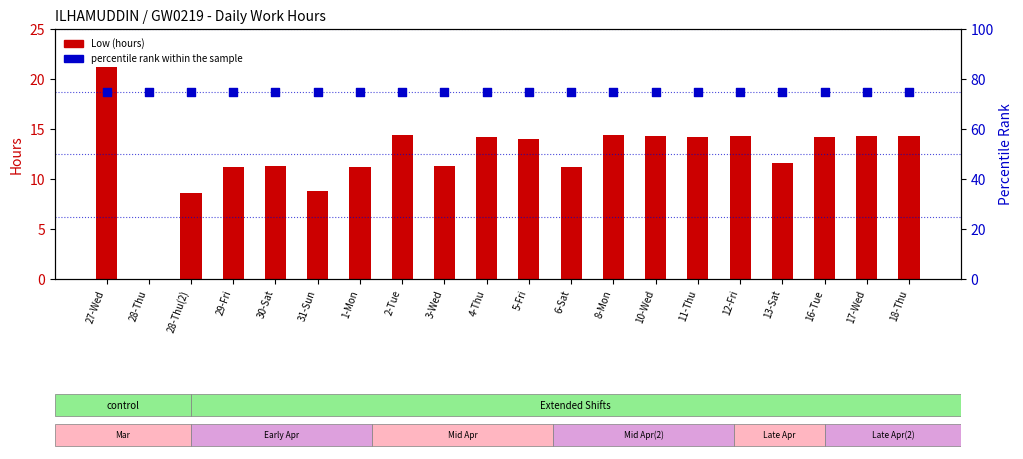

Is the value of percentile rank within the sample at 13-Sat greater than the value of Low (hours) at 10-Wed?

Yes